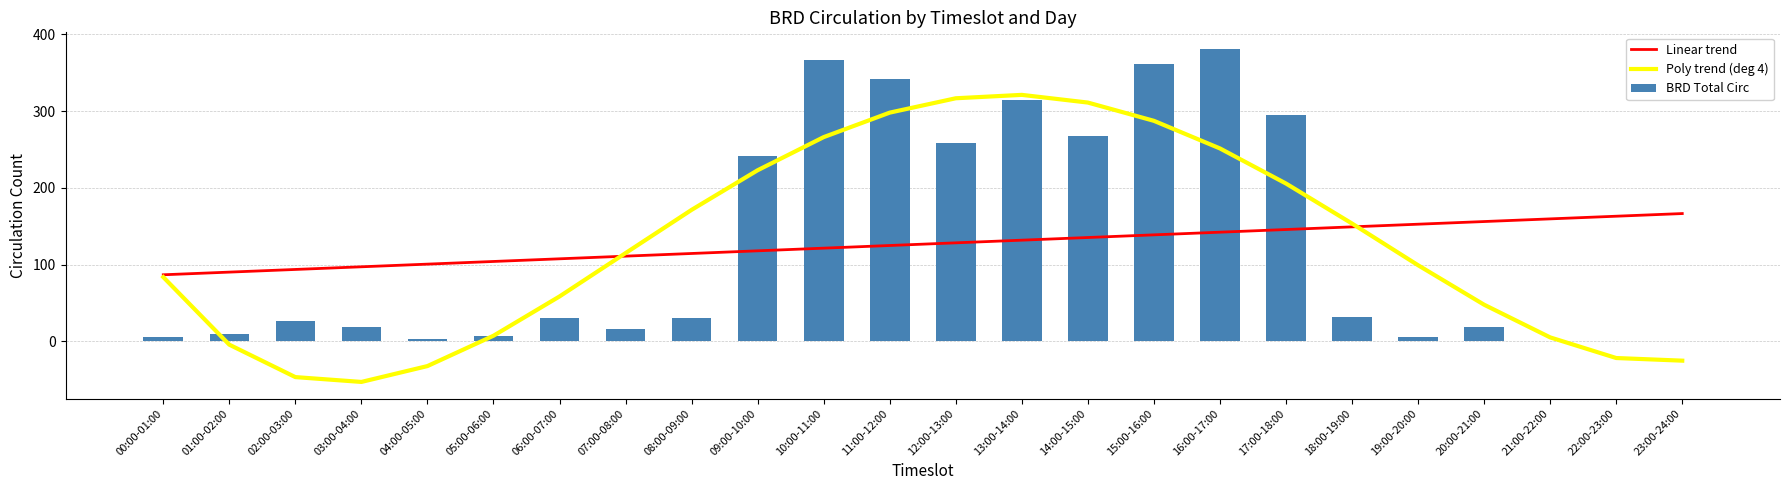

At which label does Linear trend reach its minimum?

00:00-01:00